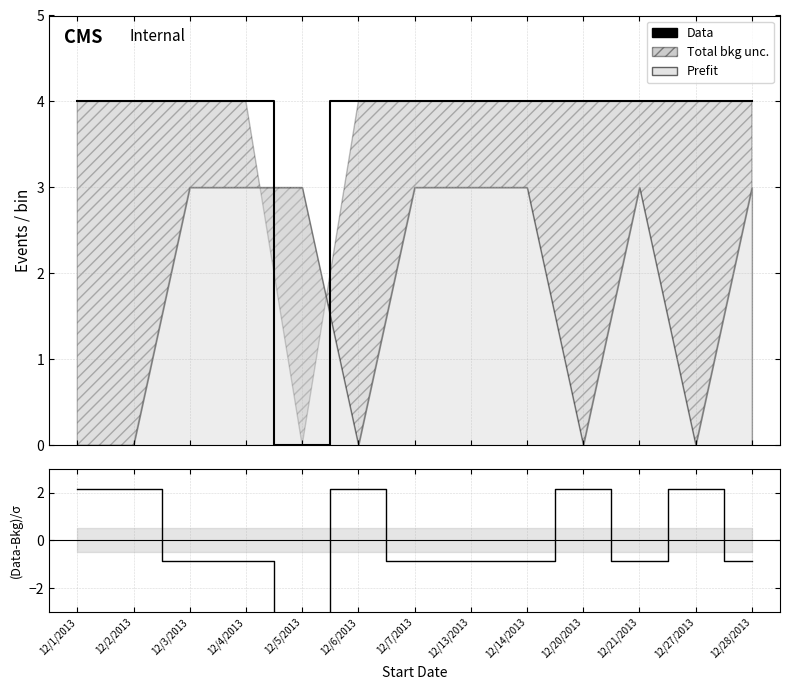

What position from the left is 12/5/2013?

5